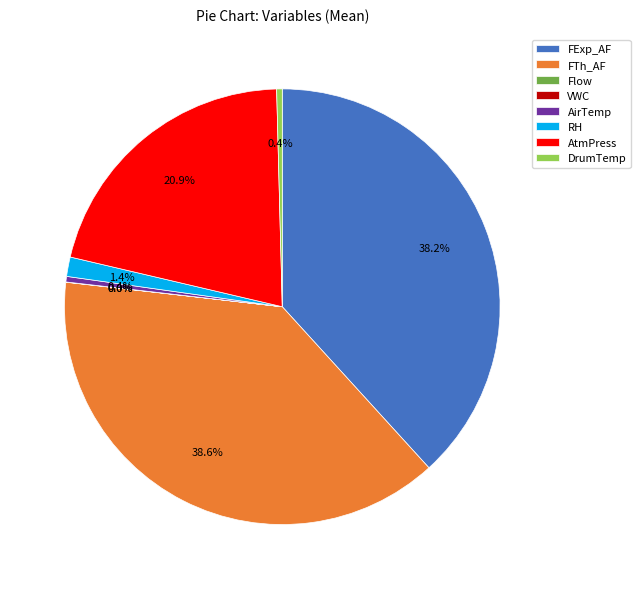

Does RH account for over 50% of the chart?

No